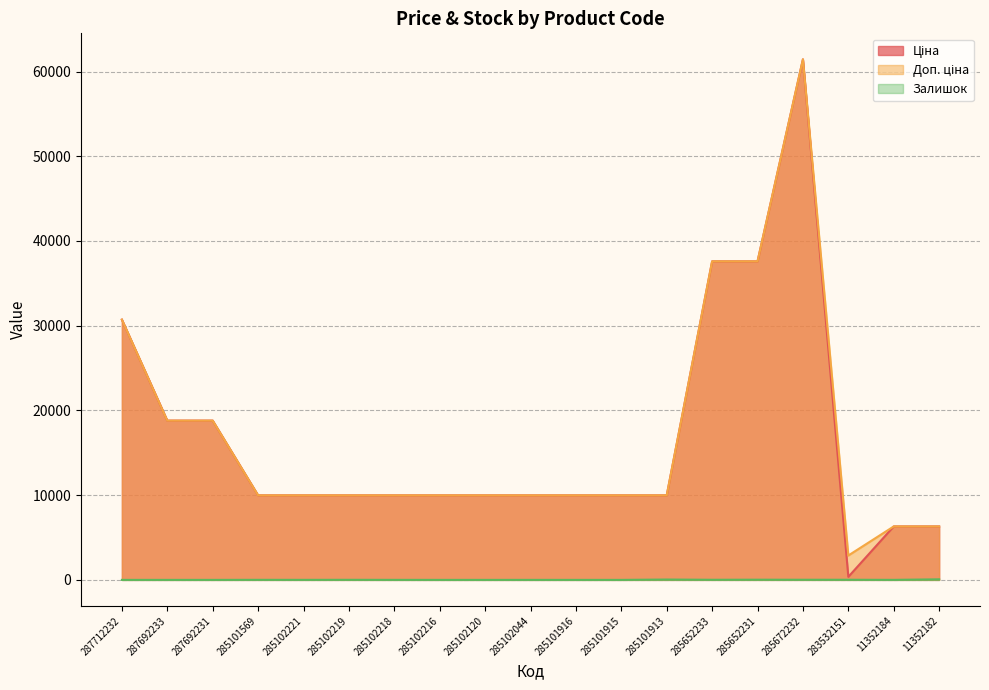

Where is the first local minimum for Доп. ціна?

283532151